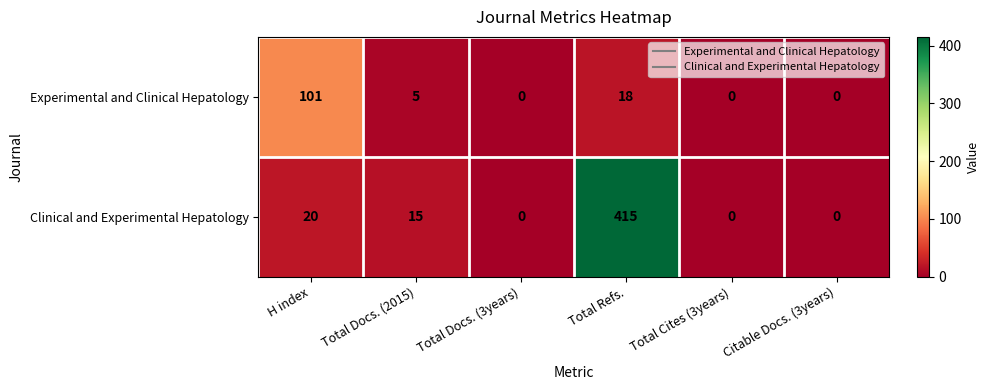

Which series has the largest total across all categories?

Clinical and Experimental Hepatology